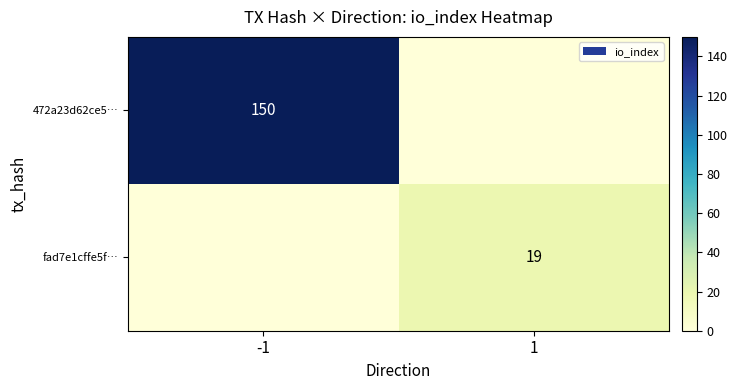

The value of 472a23d62ce5… at -1 is 34. True or false?

False